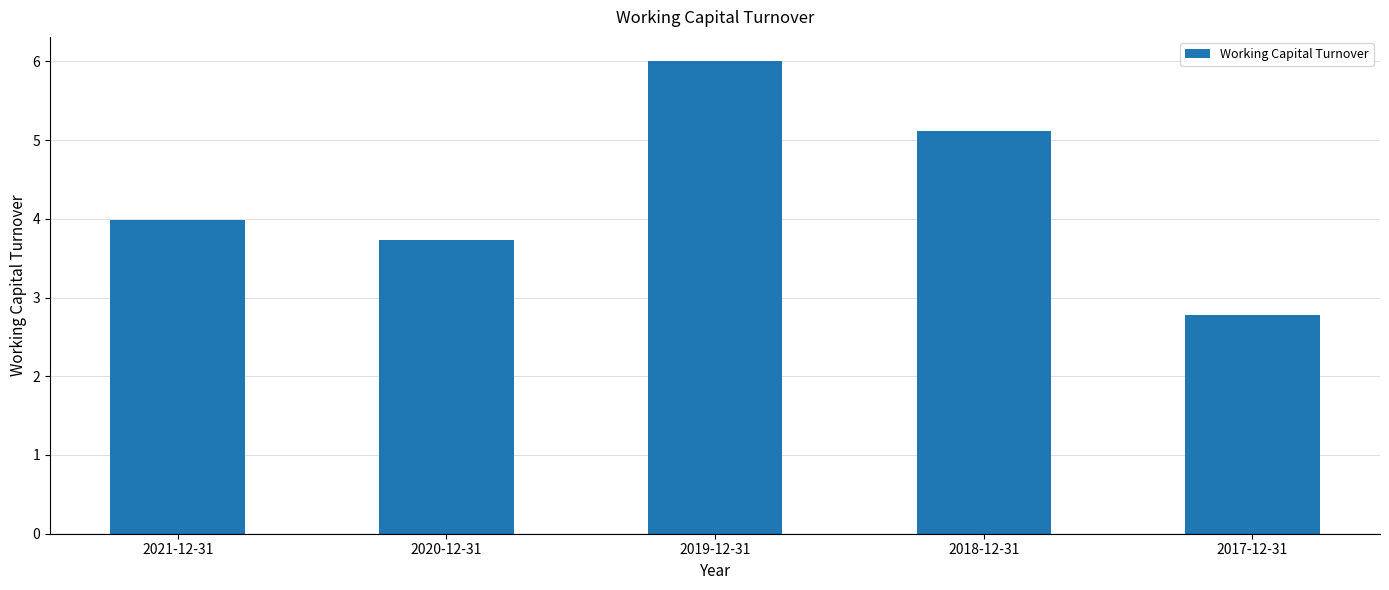

What position from the right is 2020-12-31?

4